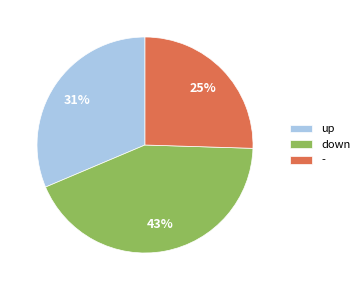

Is there any slice that represents more than half of the pie?

No